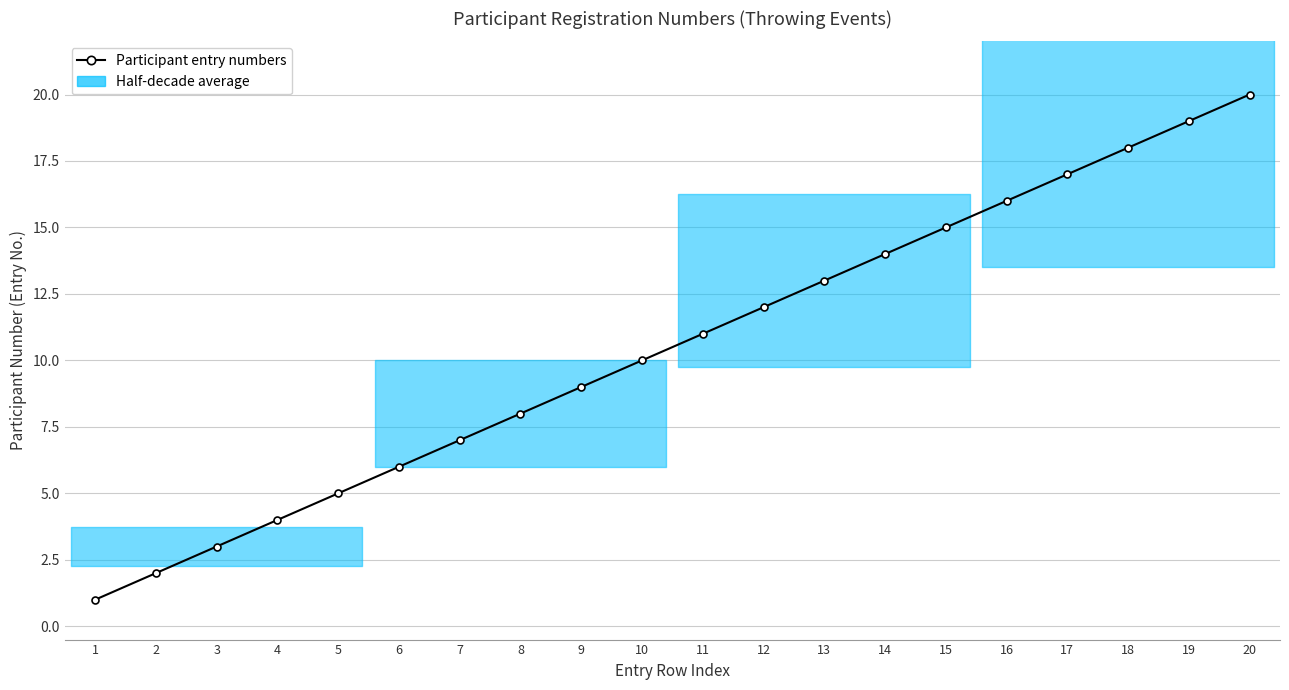

Between 18 and 4, which is larger?

18